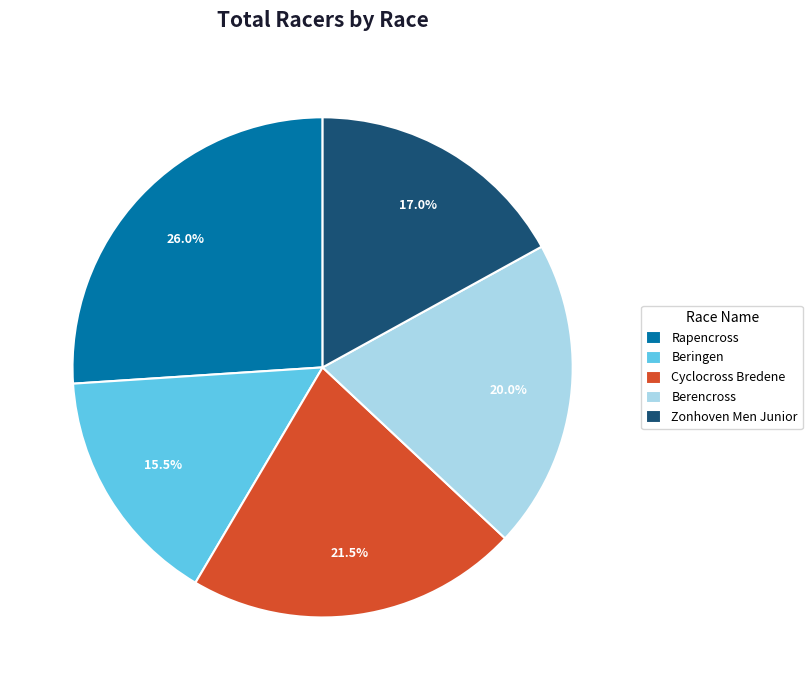

Is the sum of Rapencross and Zonhoven Men Junior greater than half?

No